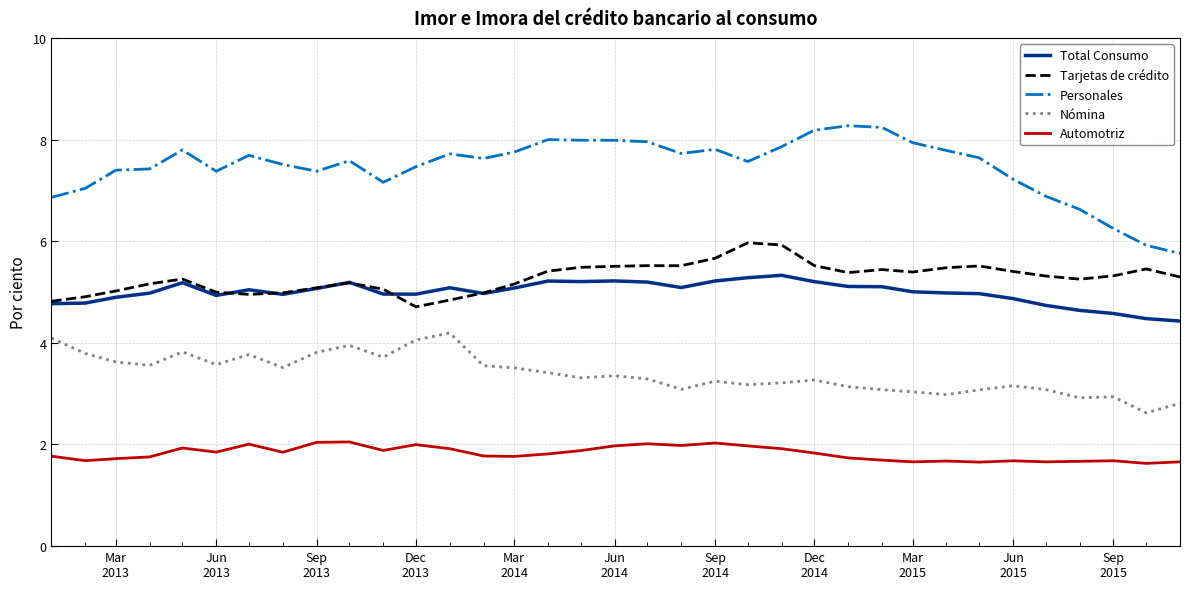

How many lines are shown in the chart?

5